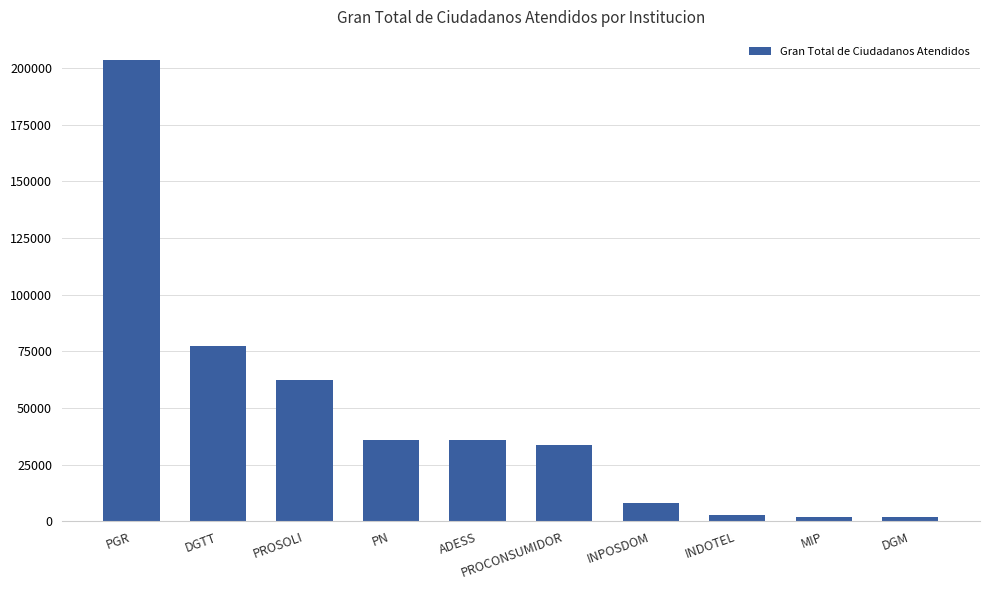

What is the maximum value shown in the chart?

203534